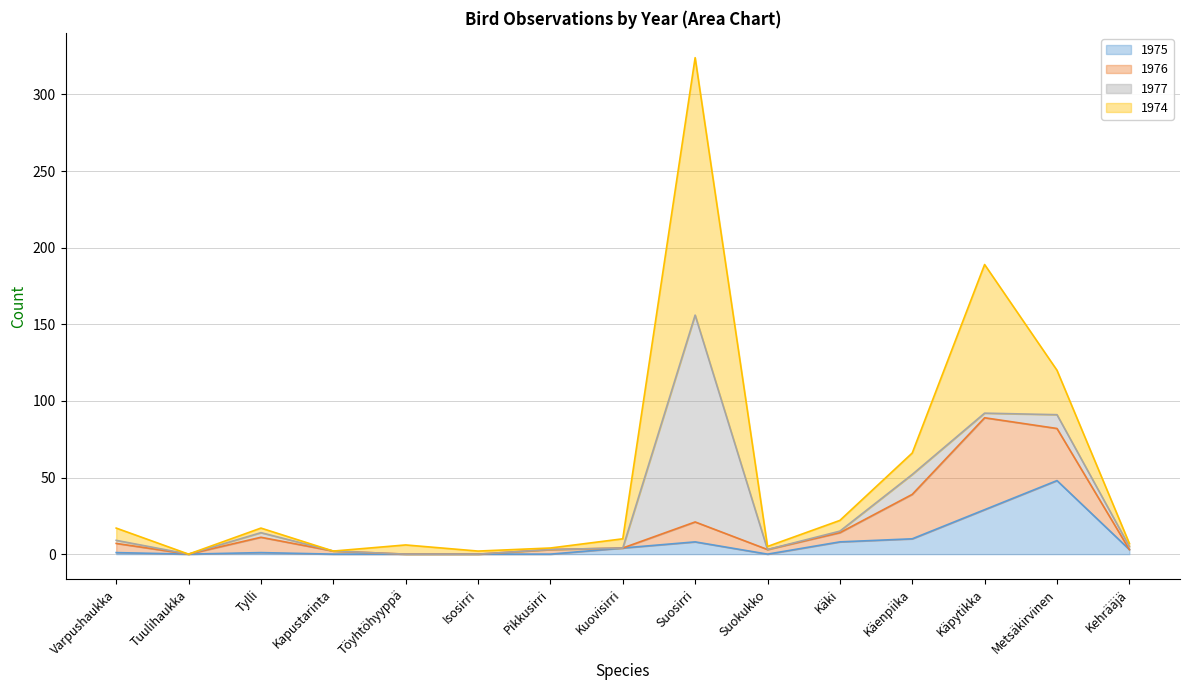

Reading left to right, list all the values displayed in this chart.

1975: 1	0	1	0	0	0	0	4	8	0	8	10	29	48	3
1976: 6	0	10	2	0	0	3	0	13	3	6	29	60	34	0
1977: 2	0	3	0	0	0	0	0	135	0	1	13	3	9	2
1974: 8	0	3	0	6	2	1	6	168	2	7	14	97	29	2